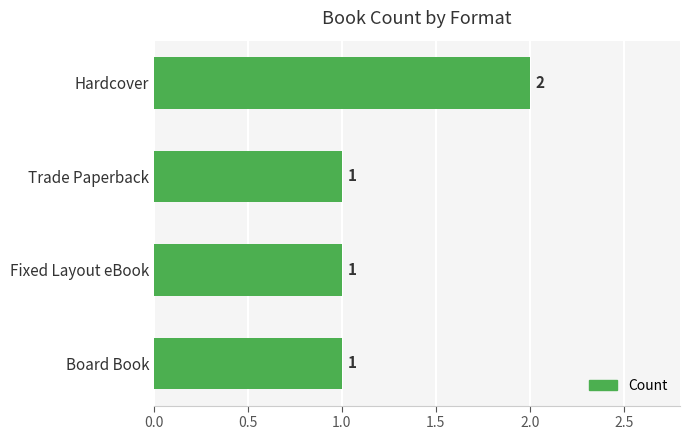

The value at Trade Paperback is 1. True or false?

True